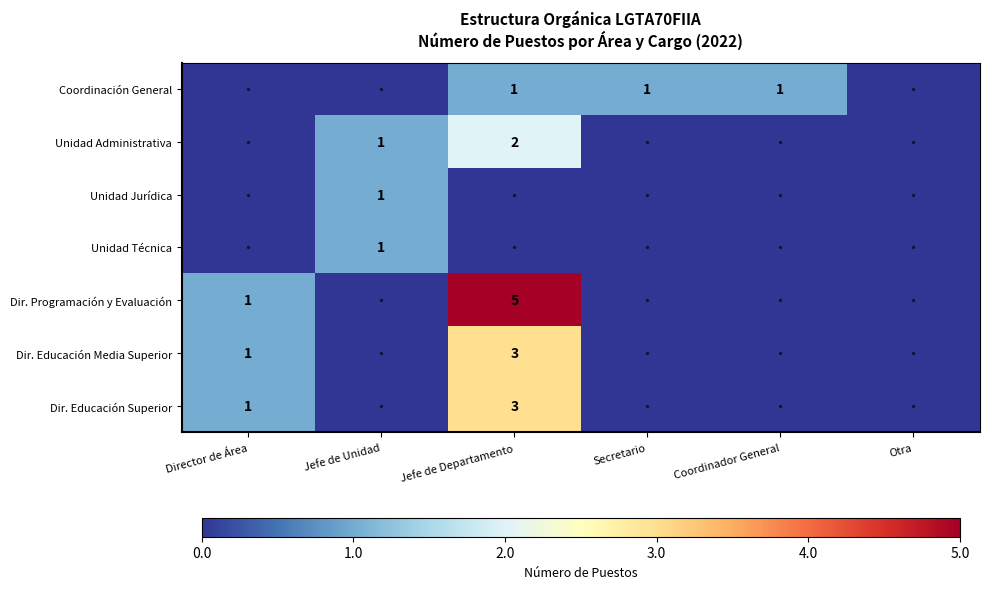

What is the sum of the Dir. Programación y Evaluación values at Director de Área and Jefe de Departamento?

6